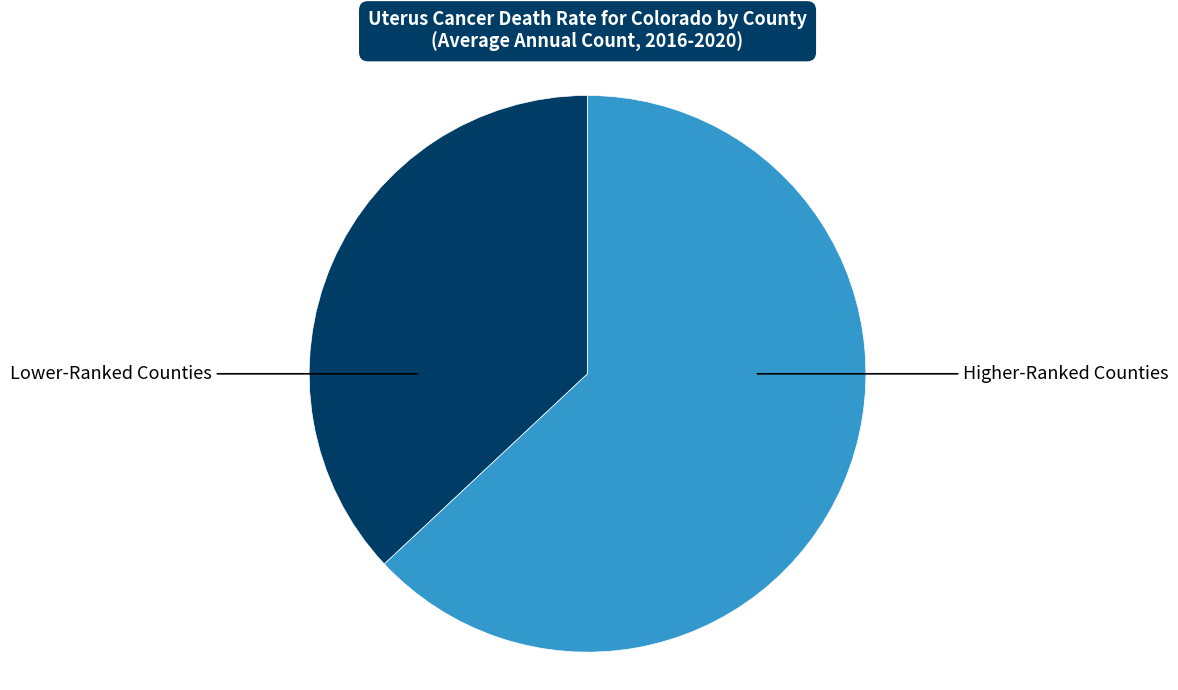

What is the smallest slice in the pie chart?

Lower-Ranked Counties